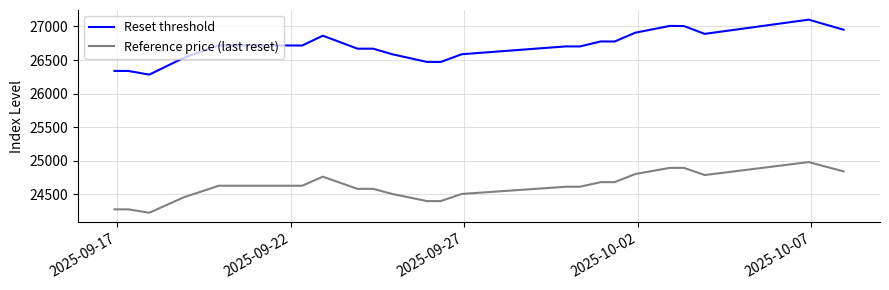

What is the maximum value for Reference price (last reset)?

24978.6